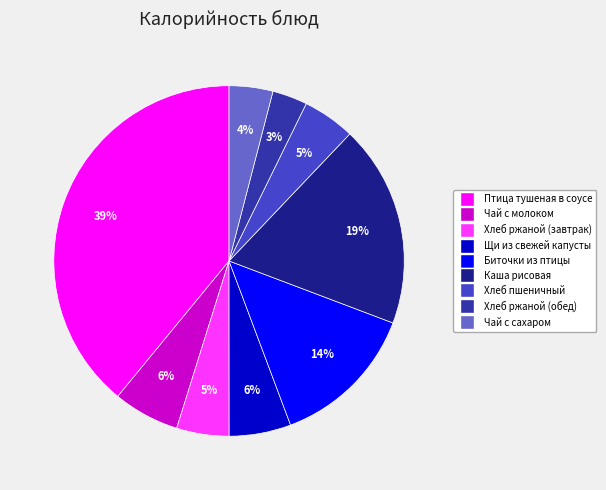

Is it true that Чай с сахаром is 4% of the pie?

True